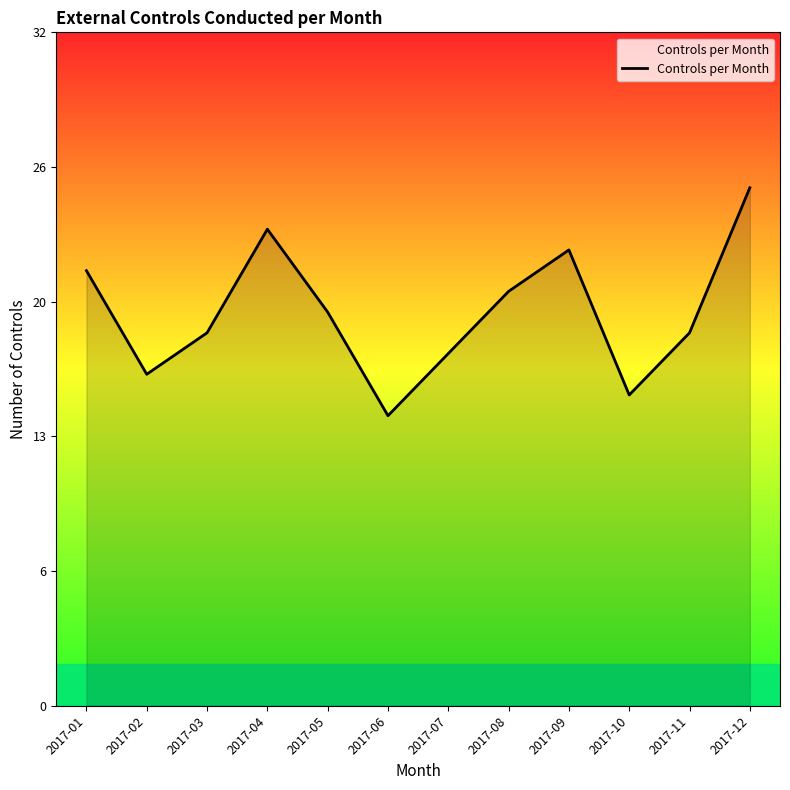

Is this an area chart (filled region under the line)?

Yes